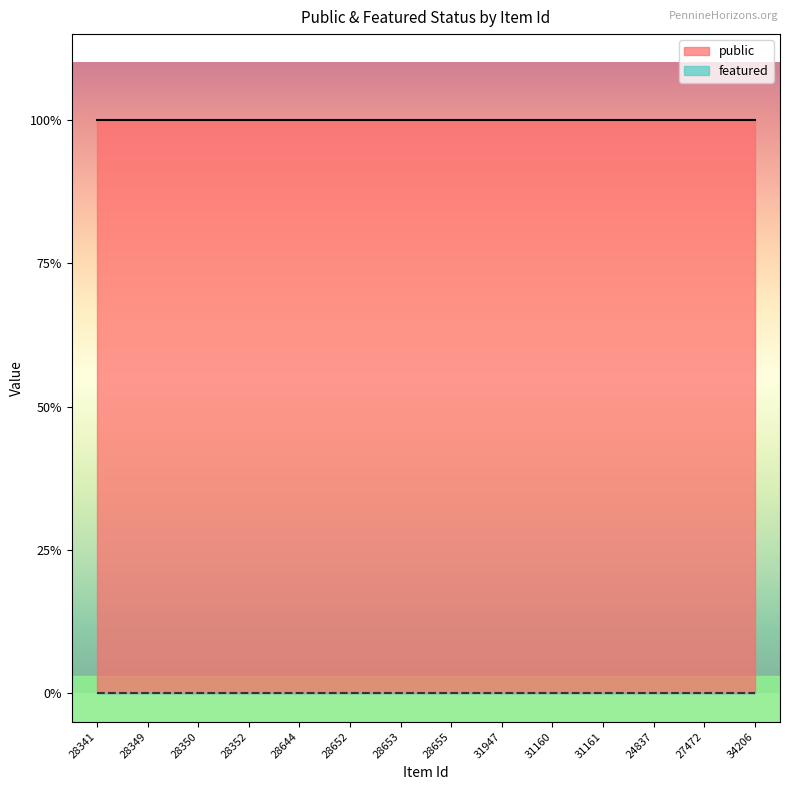

Which category has the lowest value in the featured series?

28341